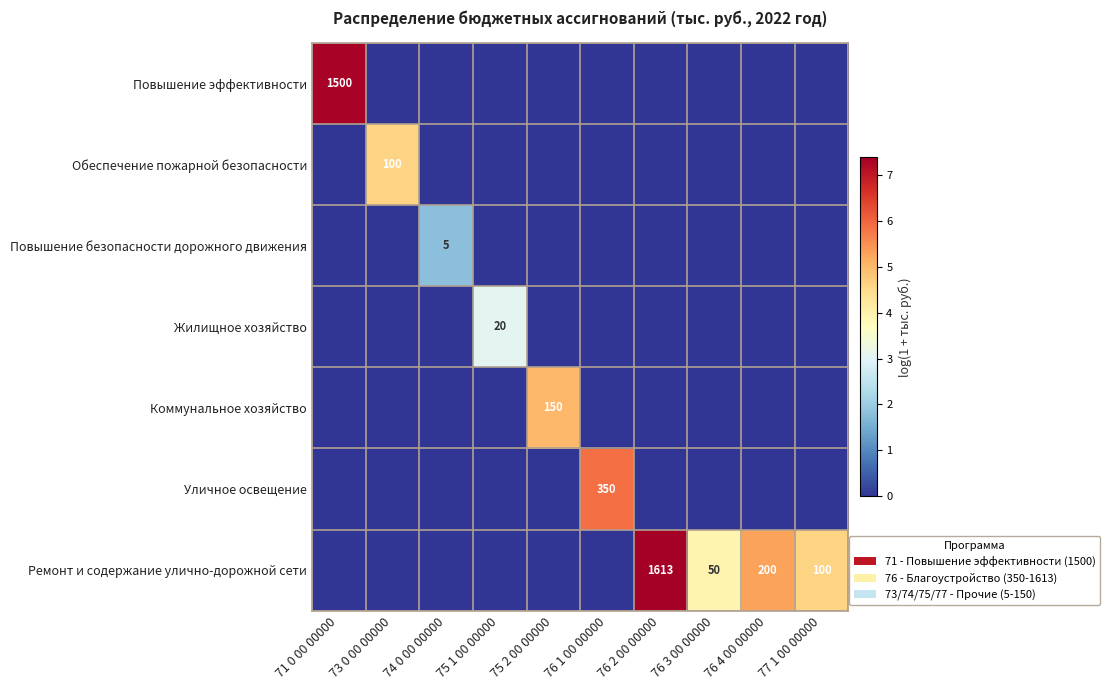

Is the value of Повышение эффективности at 71 0 00 00000 greater than the value of Ремонт и содержание улично-дорожной сети at 76 2 00 00000?

No